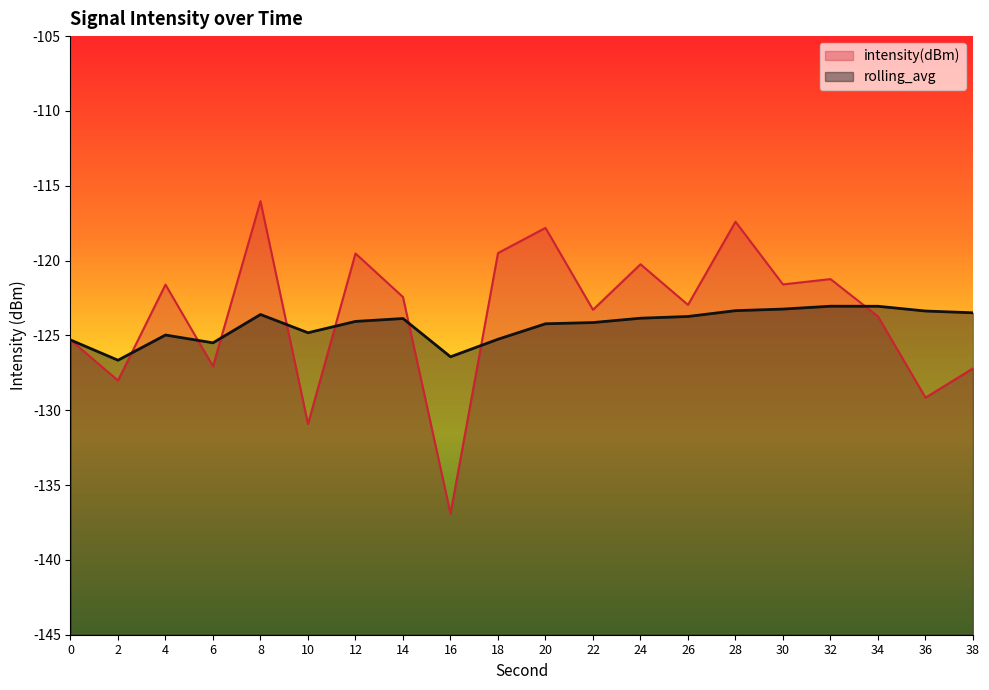

Reading left to right, transcribe all the data shown in this chart.

intensity(dBm): -125.3	-128.0	-121.6	-127.1	-116.0	-130.9	-119.5	-122.4	-136.9	-119.5	-117.8	-123.3	-120.2	-123.0	-117.4	-121.6	-121.2	-123.7	-129.2	-127.2
rolling_avg: -125.3	-126.7	-125.0	-125.5	-123.6	-124.8	-124.1	-123.9	-126.4	-125.3	-124.2	-124.1	-123.9	-123.7	-123.3	-123.2	-123.0	-123.1	-123.4	-123.5